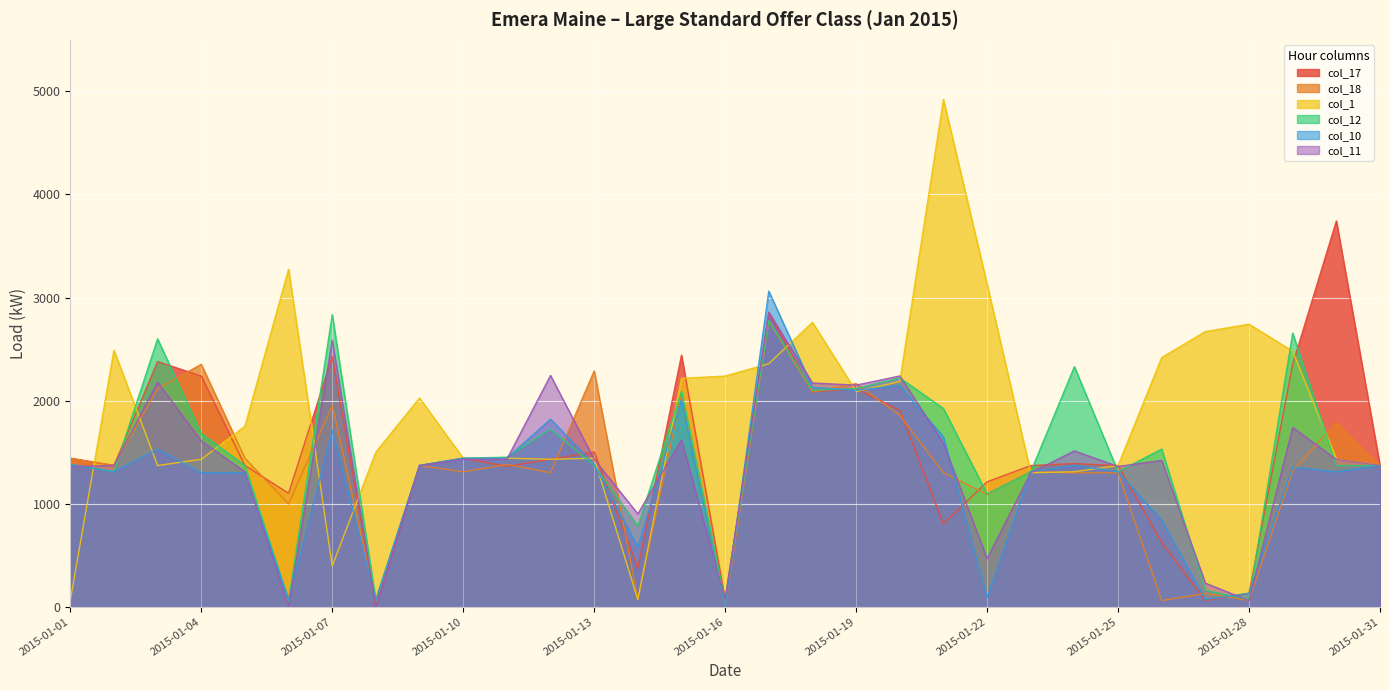

At which label does col_11 first exceed 1430?

2015-01-03